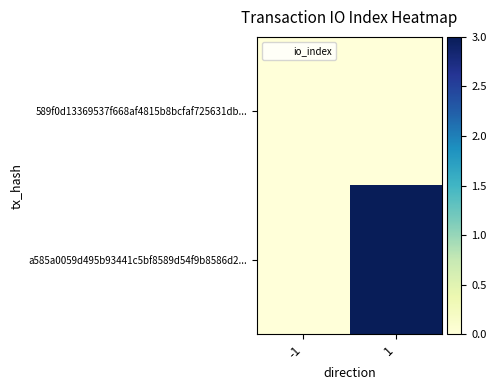

Which label corresponds to the largest value in the chart?

1